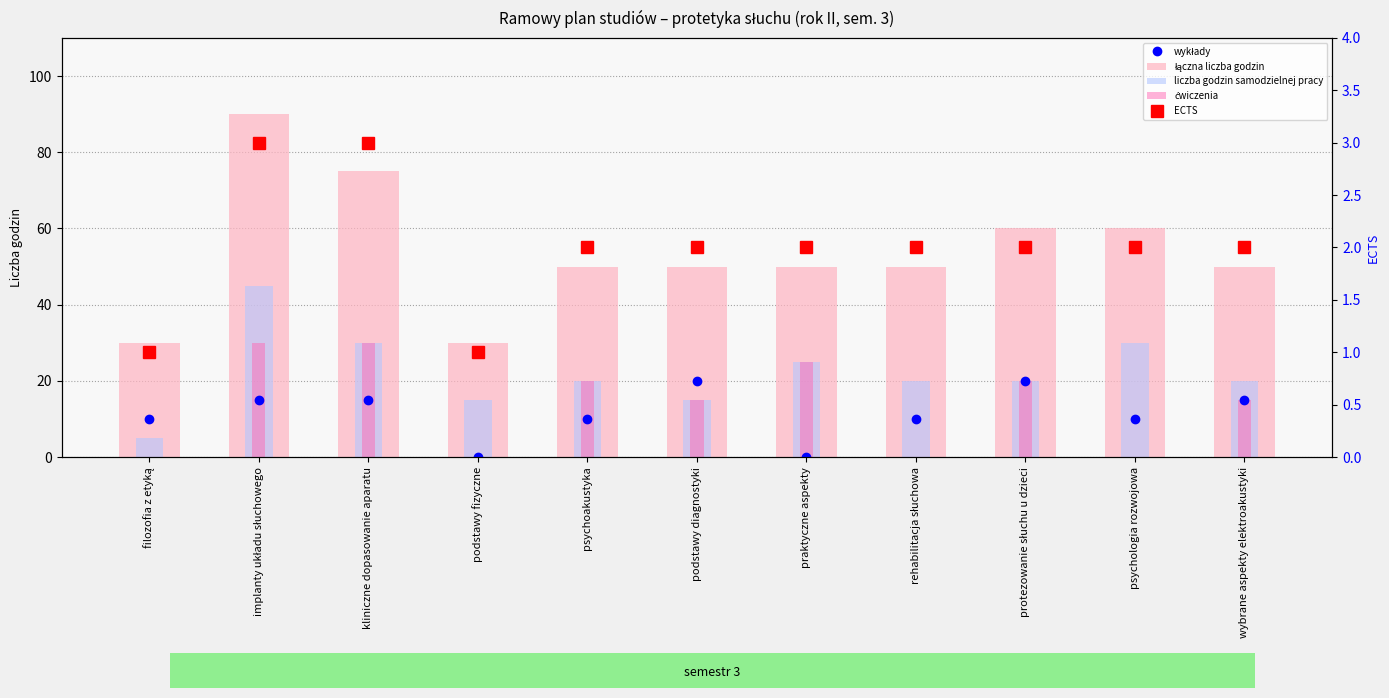

Reading left to right, list all the values displayed in this chart.

wykłady: filozofia z etyką=10	implanty układu słuchowego=15	kliniczne dopasowanie aparatu=15	podstawy fizyczne=0	psychoakustyka=10	podstawy diagnostyki=20	praktyczne aspekty=0	rehabilitacja słuchowa=10	protezowanie słuchu u dzieci=20	psychologia rozwojowa=10	wybrane aspekty elektroakustyki=15
łączna liczba godzin: filozofia z etyką=30	implanty układu słuchowego=90	kliniczne dopasowanie aparatu=75	podstawy fizyczne=30	psychoakustyka=50	podstawy diagnostyki=50	praktyczne aspekty=50	rehabilitacja słuchowa=50	protezowanie słuchu u dzieci=60	psychologia rozwojowa=60	wybrane aspekty elektroakustyki=50
liczba godzin samodzielnej pracy: filozofia z etyką=5	implanty układu słuchowego=45	kliniczne dopasowanie aparatu=30	podstawy fizyczne=15	psychoakustyka=20	podstawy diagnostyki=15	praktyczne aspekty=25	rehabilitacja słuchowa=20	protezowanie słuchu u dzieci=20	psychologia rozwojowa=30	wybrane aspekty elektroakustyki=20
ćwiczenia: filozofia z etyką=0	implanty układu słuchowego=30	kliniczne dopasowanie aparatu=30	podstawy fizyczne=0	psychoakustyka=20	podstawy diagnostyki=15	praktyczne aspekty=25	rehabilitacja słuchowa=0	protezowanie słuchu u dzieci=20	psychologia rozwojowa=0	wybrane aspekty elektroakustyki=15
ECTS: filozofia z etyką=1	implanty układu słuchowego=3	kliniczne dopasowanie aparatu=3	podstawy fizyczne=1	psychoakustyka=2	podstawy diagnostyki=2	praktyczne aspekty=2	rehabilitacja słuchowa=2	protezowanie słuchu u dzieci=2	psychologia rozwojowa=2	wybrane aspekty elektroakustyki=2